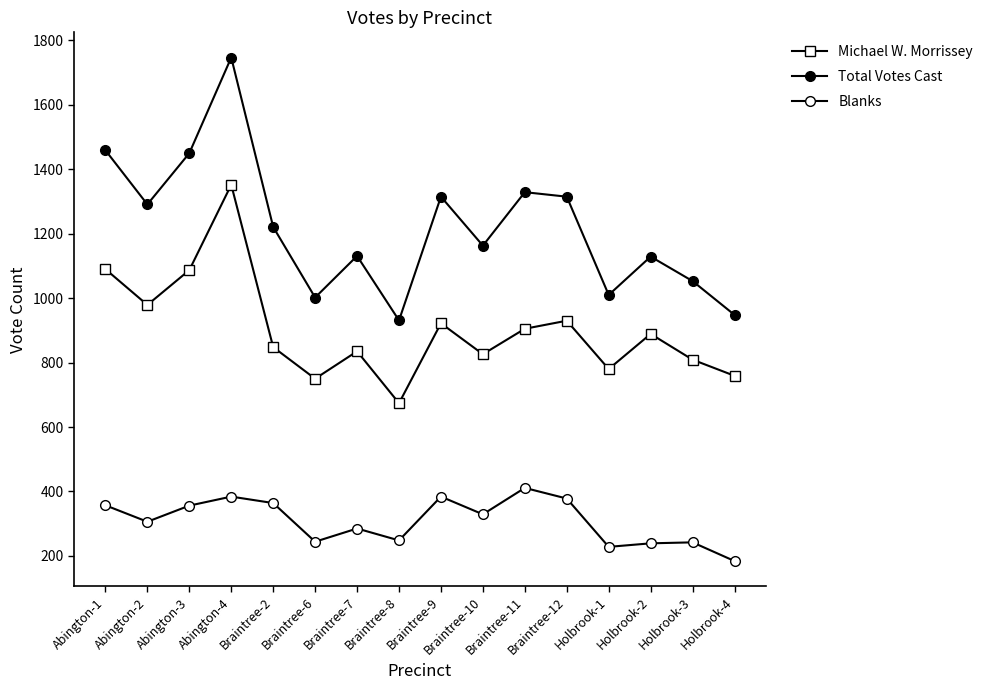

What is the label of the 14th point from the left?

Holbrook-2